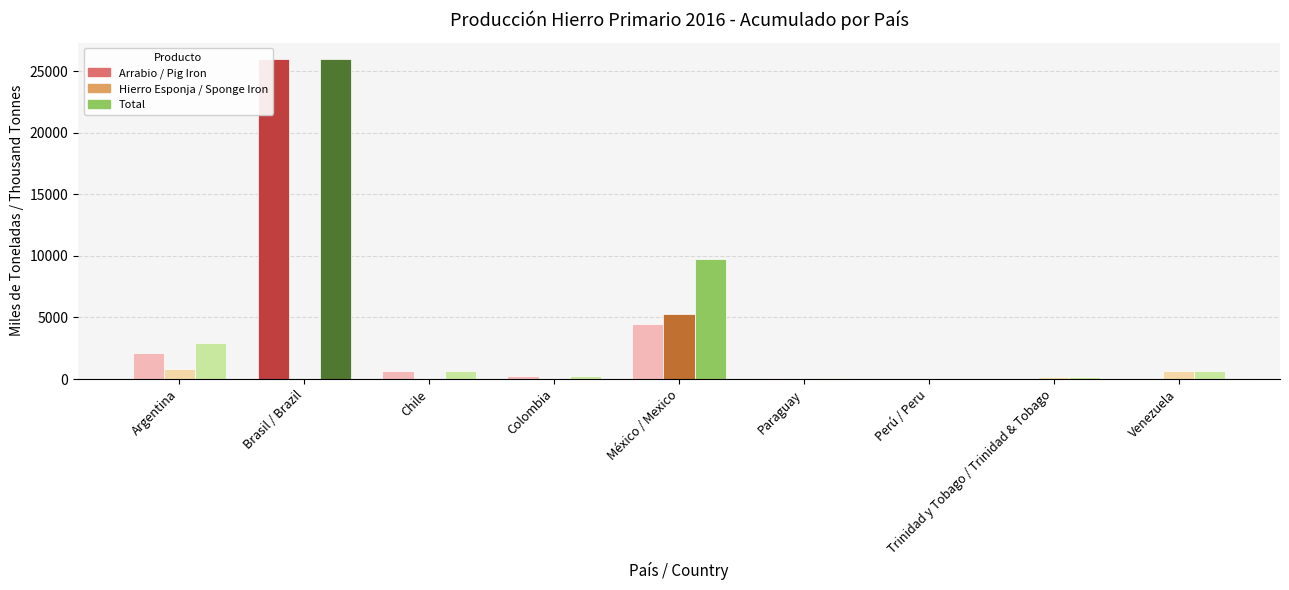

List the series in order of their overall mean, highest first.

Total, Arrabio / Pig Iron, Hierro Esponja / Sponge Iron